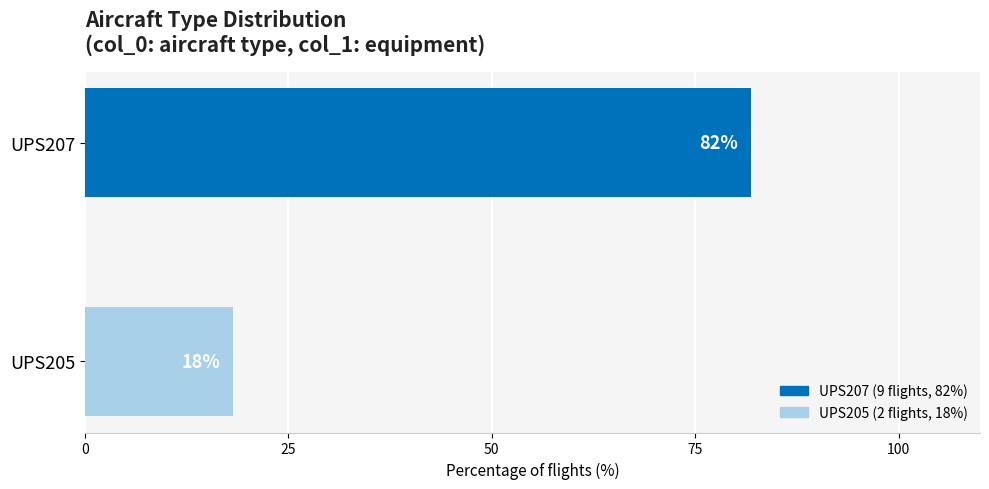

What is the minimum value shown in the chart?

18.2